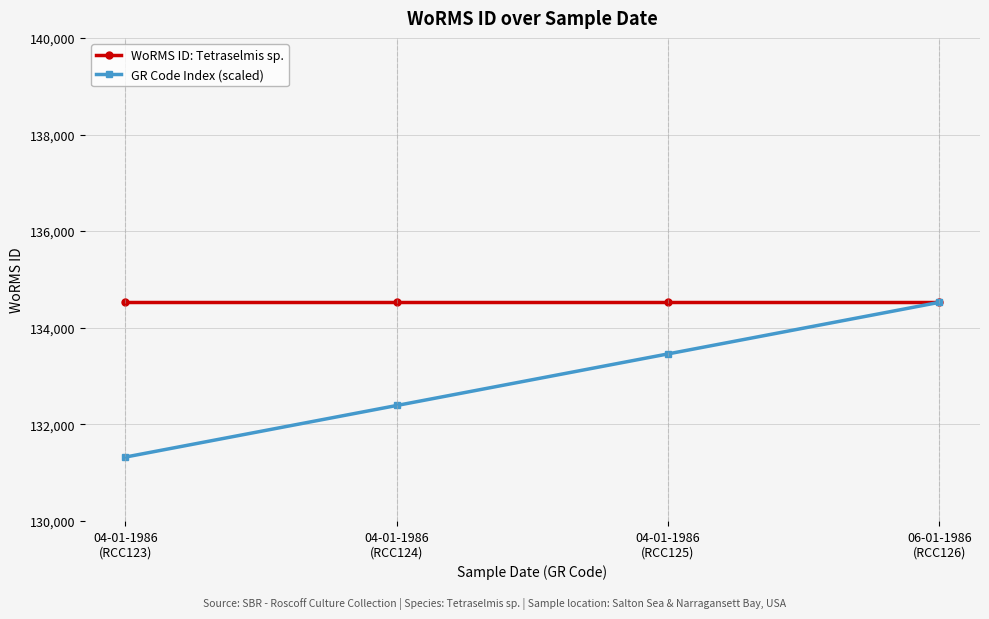

What is the value of the GR Code Index (scaled) point at the 4th from the left?

134526.0